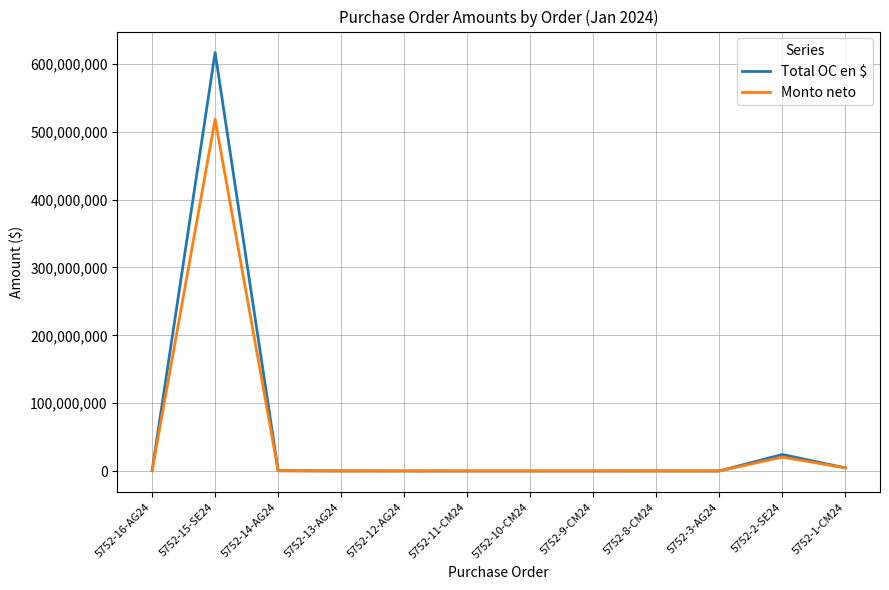

List the series in order of their peak value, lowest first.

Monto neto, Total OC en $